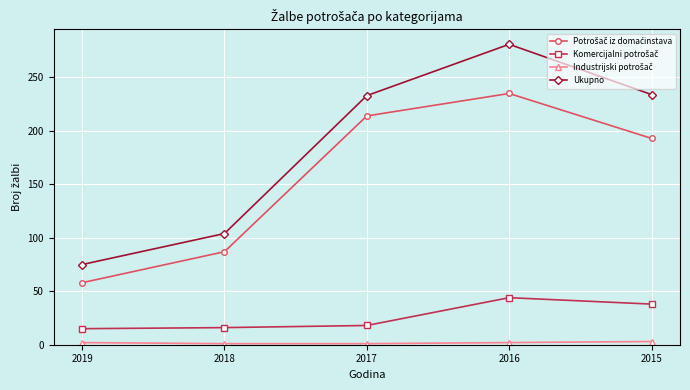

In Ukupno, how many points are higher than both neighbors (excluding endpoints)?

1